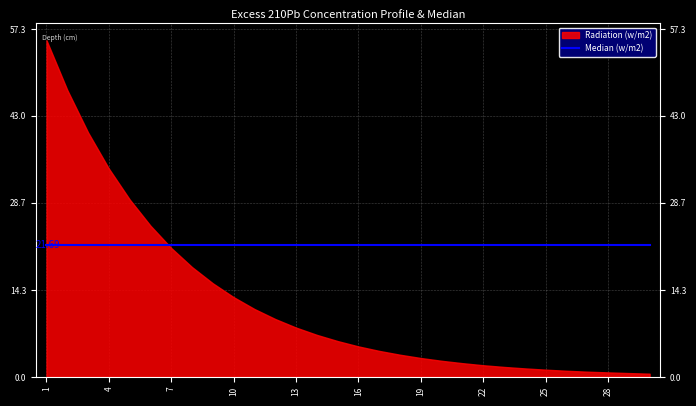

Which series has the largest range (max minus min)?

Radiation (w/m2)